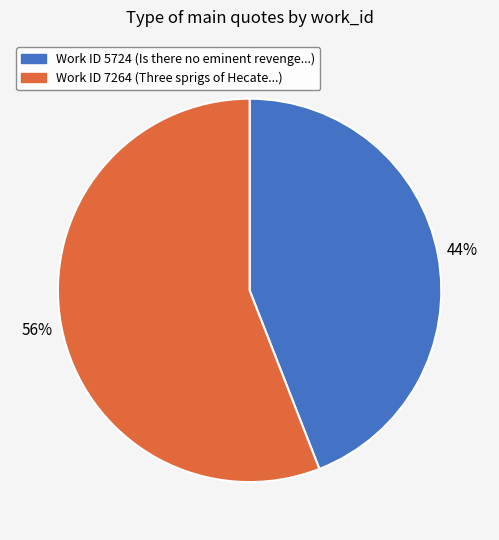

To the nearest percent, what is the average slice percentage?

50%